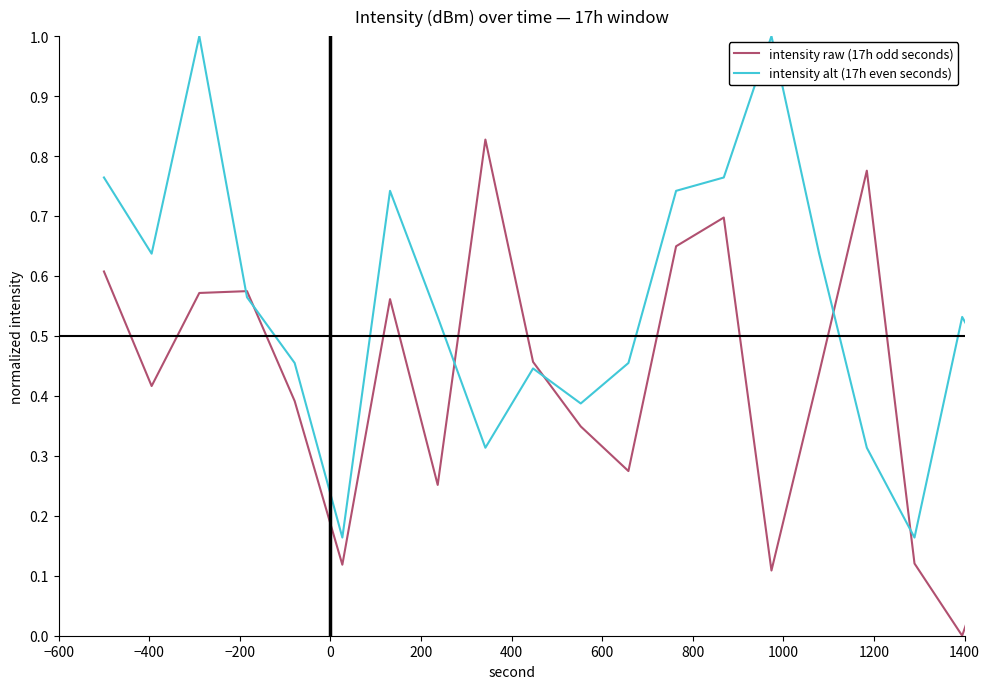

Rank the series by their average value, from lowest to highest.

intensity raw (17h odd seconds), intensity alt (17h even seconds)